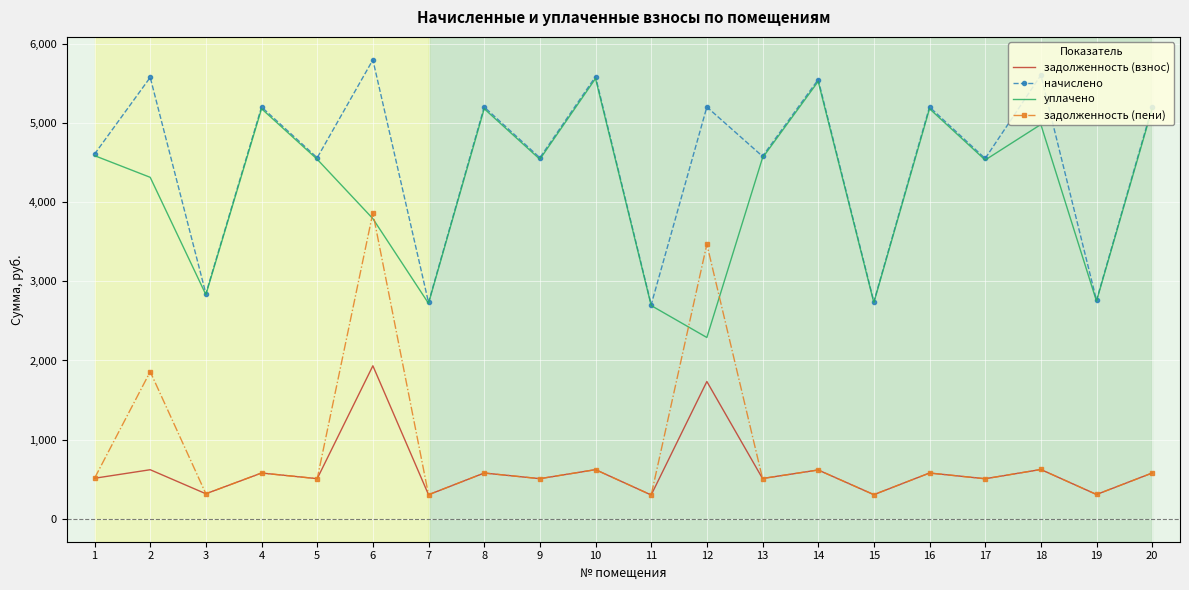

How many distinct data groups are displayed?

4